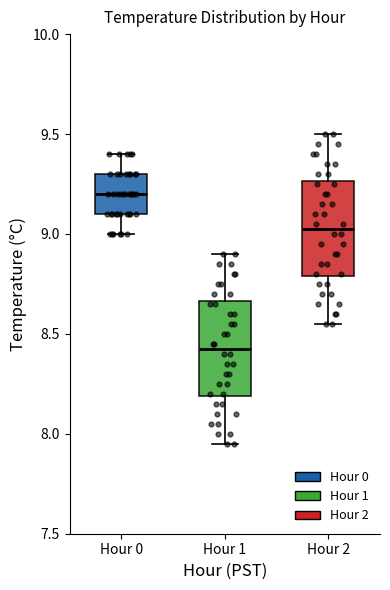

Which box has the highest median line?

Hour 0